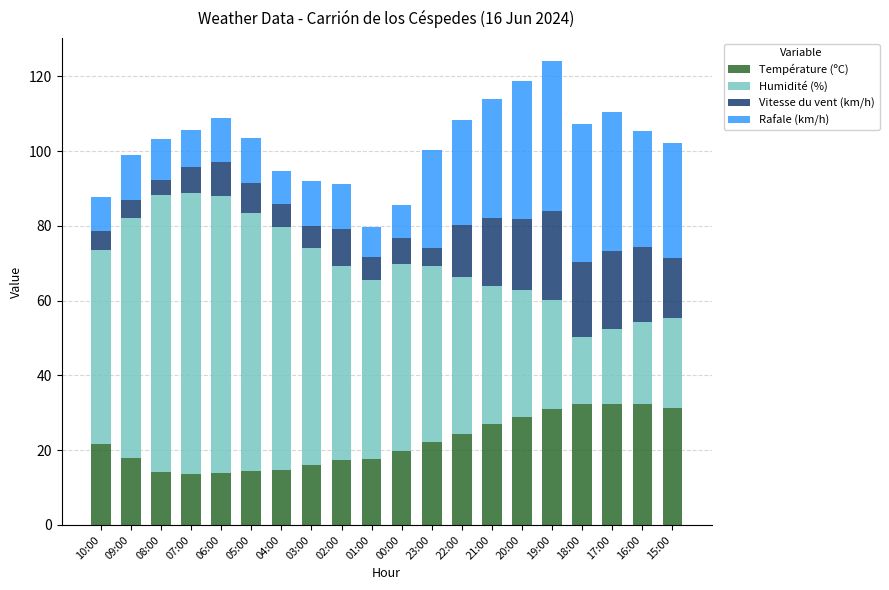

What is the maximum value for Température (ºC)?

32.4